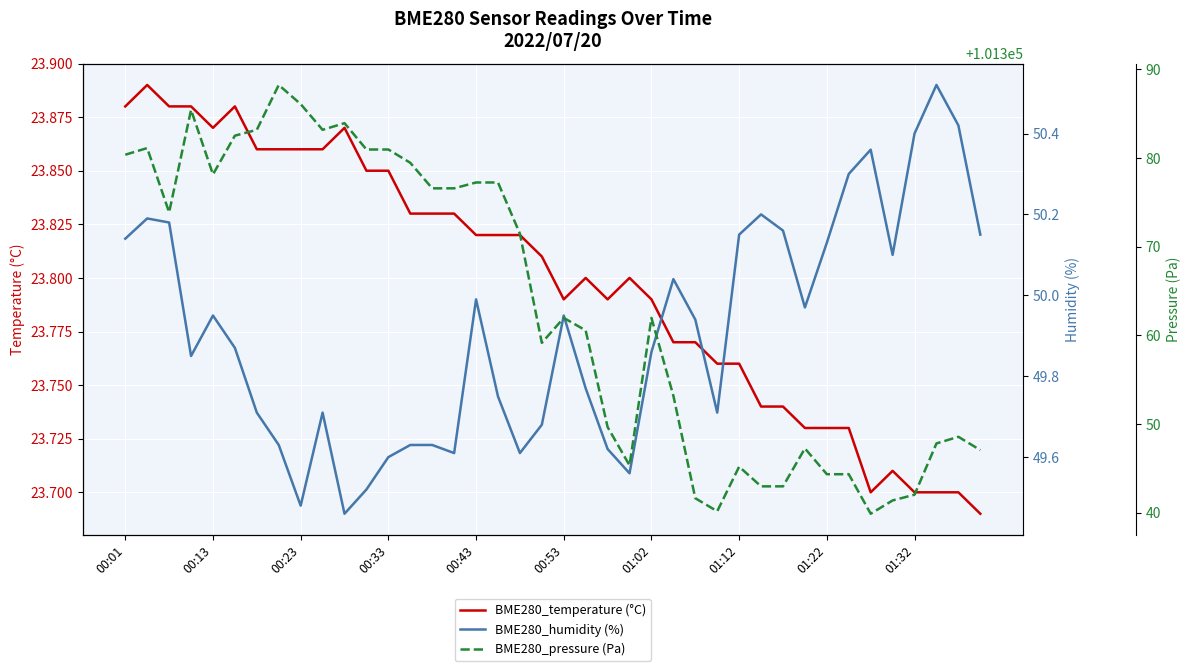

In BME280_humidity (%), how many points are lower than both neighbors (excluding endpoints)?

9